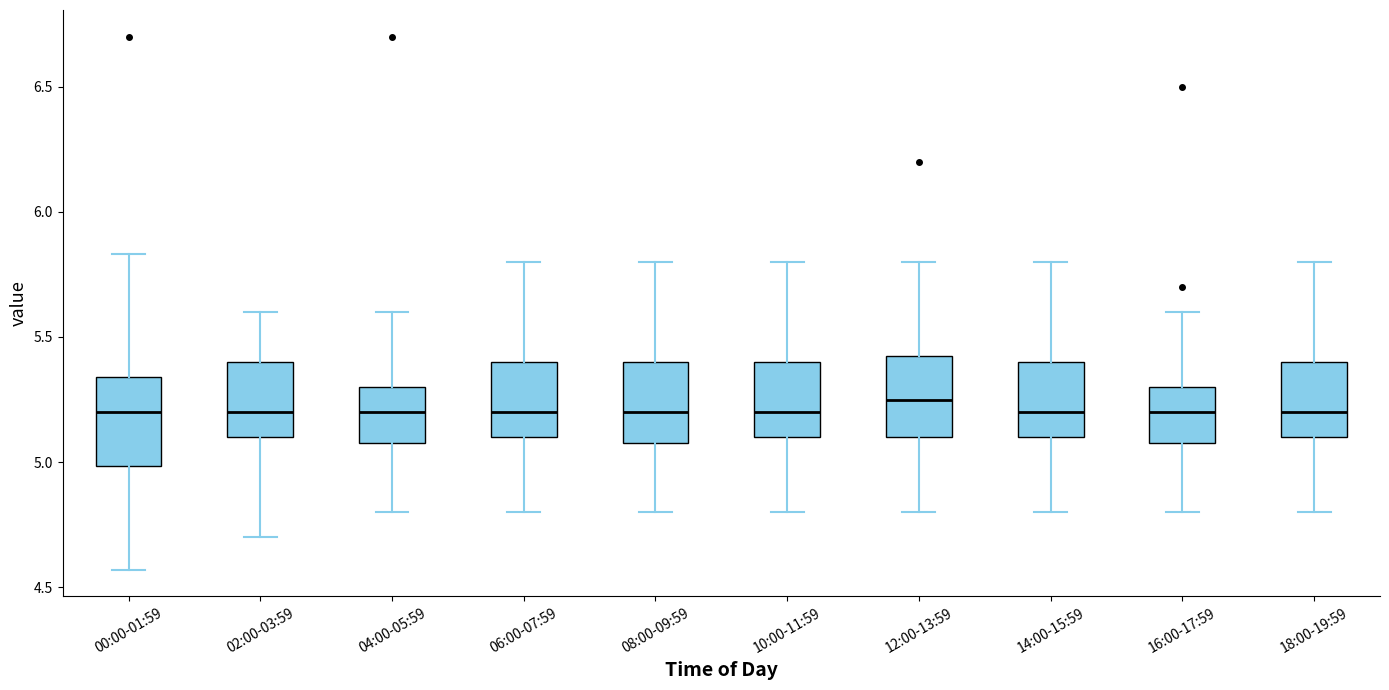

Reading left to right, transcribe this box plot: for each box, give where its median line is, the range the box spans, and where its two whiskers end, as read against the y-axis. The values are not printed on the chart, so give them approximately, as read against the axis.

00:00-01:59: median 5.20, box 5.00 to 5.35, whiskers 4.55 to 5.85
02:00-03:59: median 5.20, box 5.10 to 5.40, whiskers 4.70 to 5.60
04:00-05:59: median 5.20, box 5.10 to 5.30, whiskers 4.80 to 5.60
06:00-07:59: median 5.20, box 5.10 to 5.40, whiskers 4.80 to 5.80
08:00-09:59: median 5.20, box 5.10 to 5.40, whiskers 4.80 to 5.80
10:00-11:59: median 5.20, box 5.10 to 5.40, whiskers 4.80 to 5.80
12:00-13:59: median 5.25, box 5.10 to 5.45, whiskers 4.80 to 5.80
14:00-15:59: median 5.20, box 5.10 to 5.40, whiskers 4.80 to 5.80
16:00-17:59: median 5.20, box 5.10 to 5.30, whiskers 4.80 to 5.60
18:00-19:59: median 5.20, box 5.10 to 5.40, whiskers 4.80 to 5.80